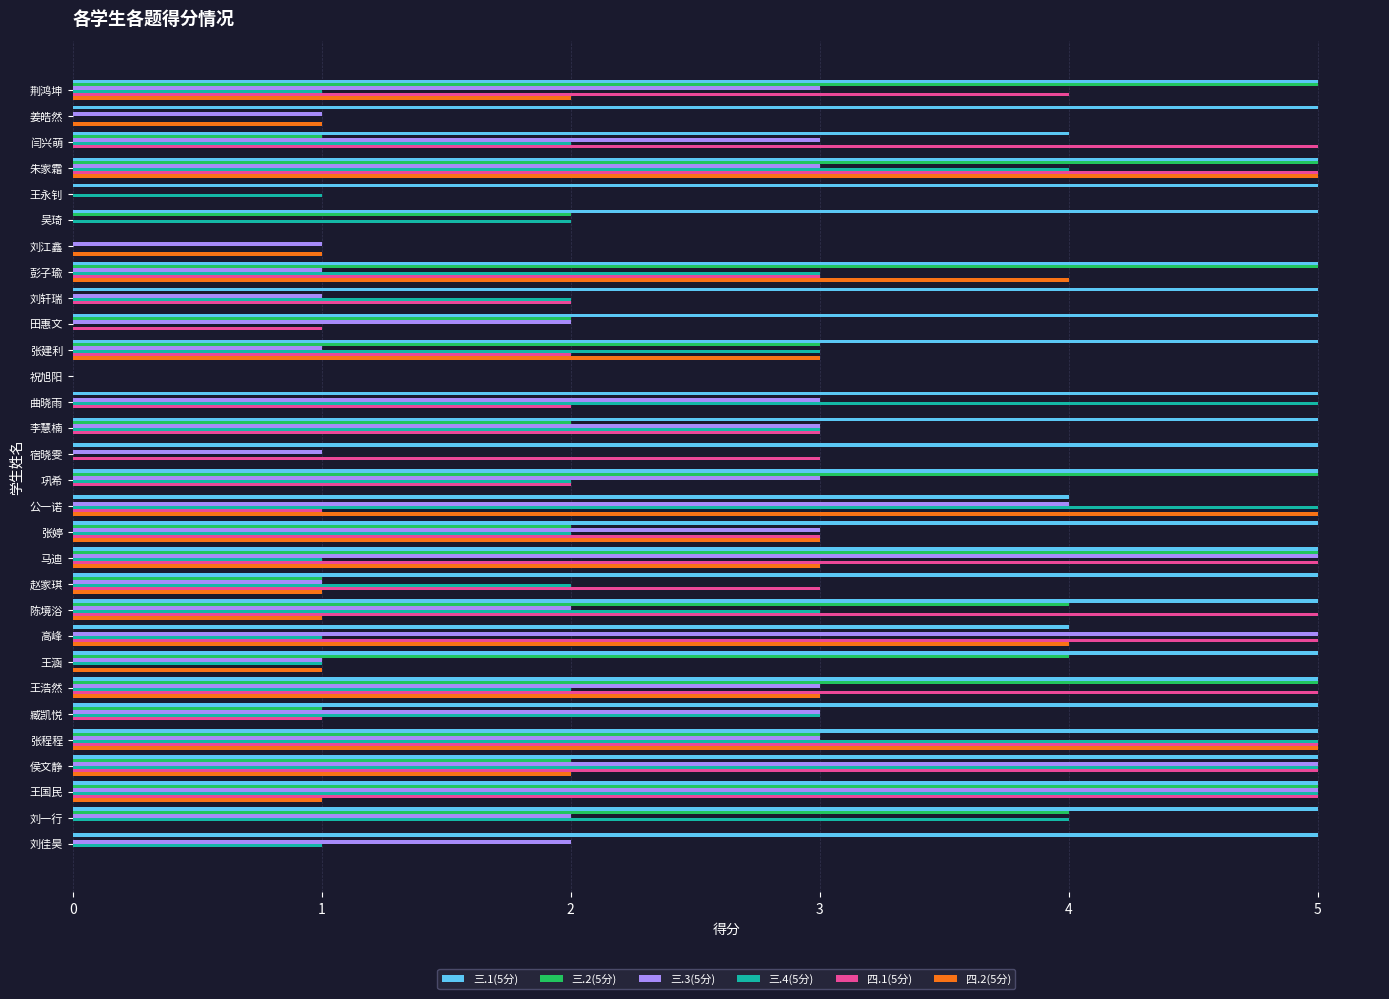

Is it true that 三.4(5分) equals 3 at 巩希?

False